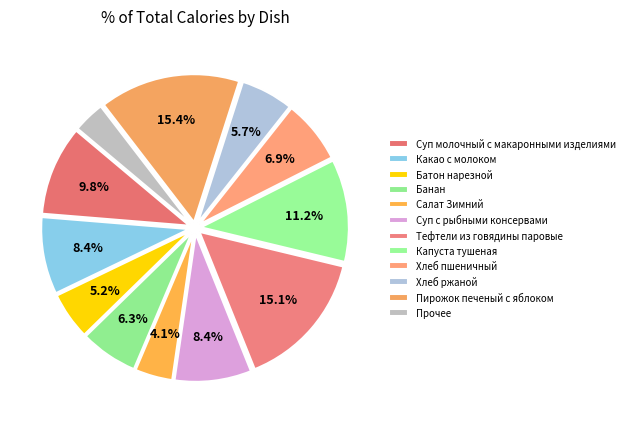

To the nearest percent, what percentage of the pie is Суп молочный с макаронными изделиями?

10%